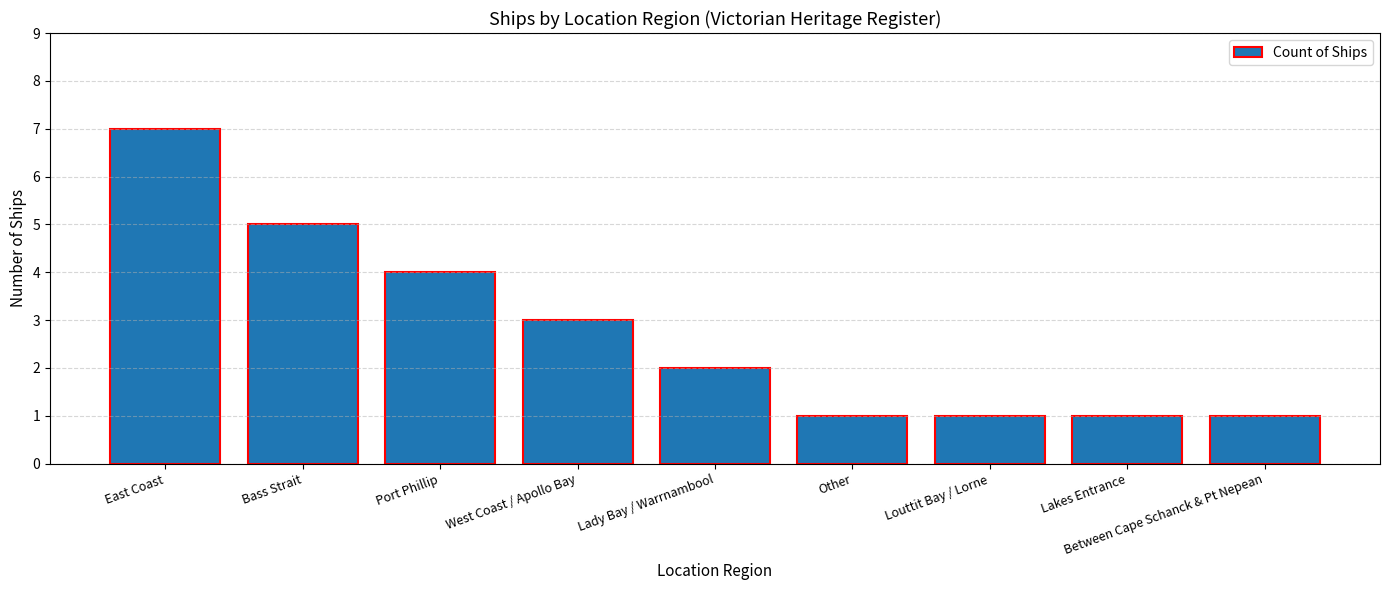

Where does the data first go above 2?

East Coast